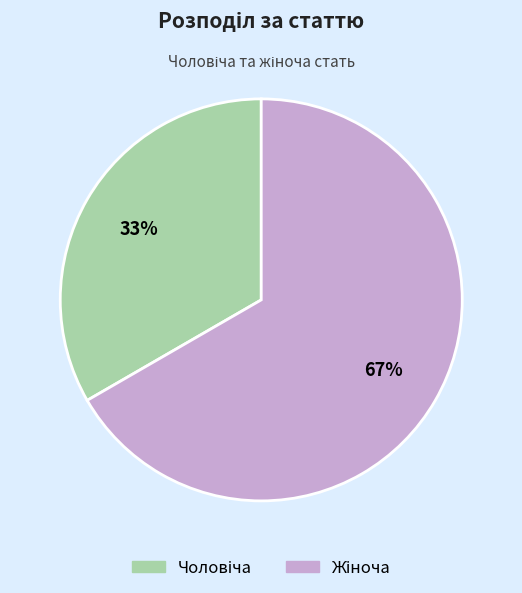

Is there any slice that represents more than half of the pie?

Yes